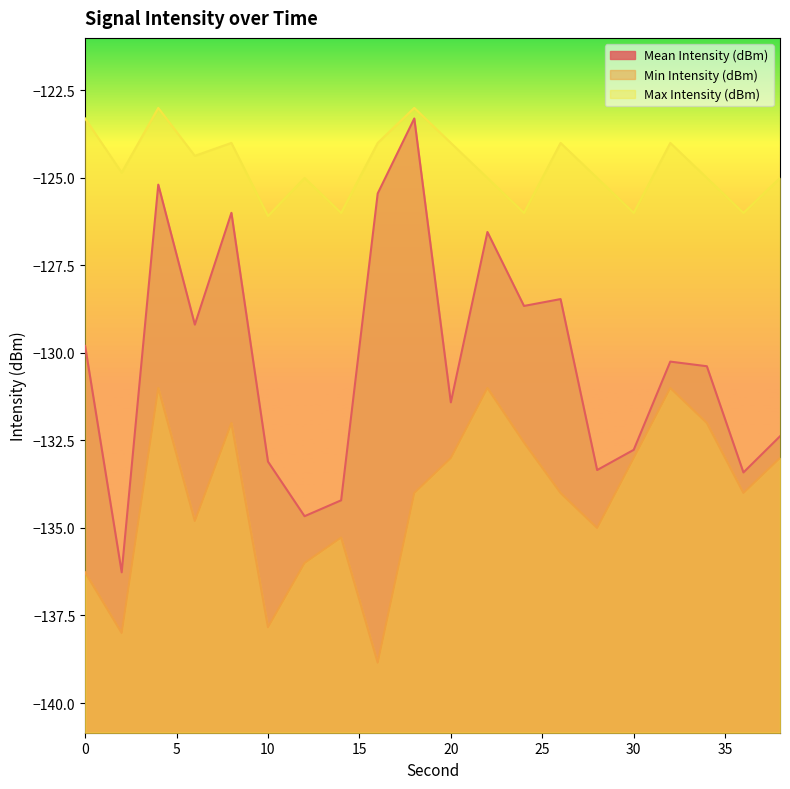

True or false: Mean Intensity (dBm) and Min Intensity (dBm) intersect in this chart.

False